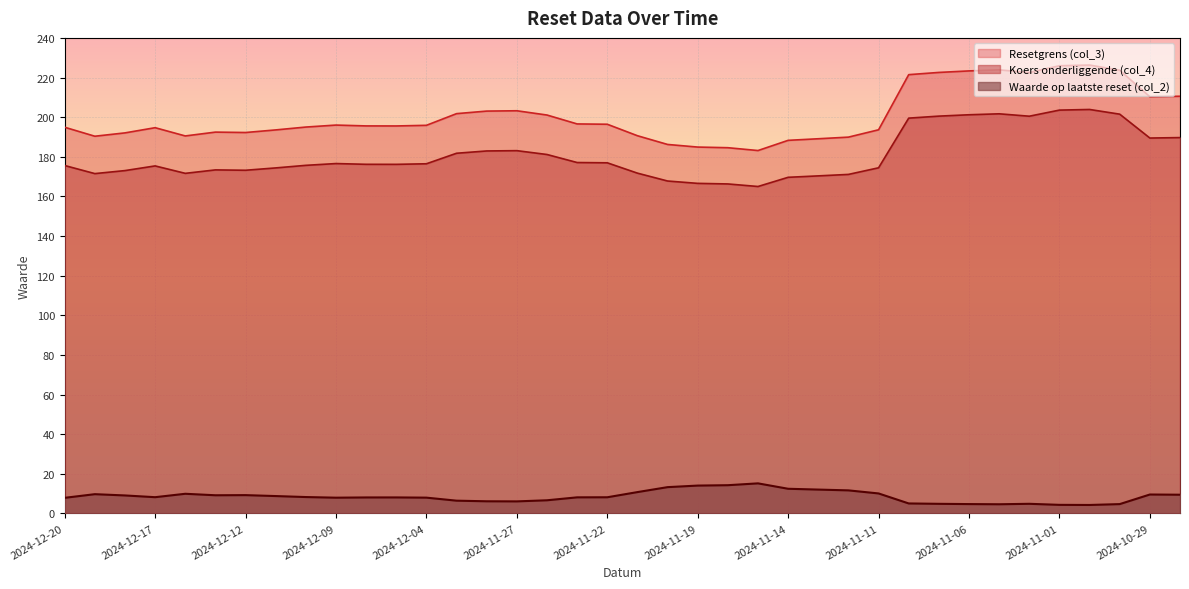

At which category is the sum across all series the highest?

2024-10-31